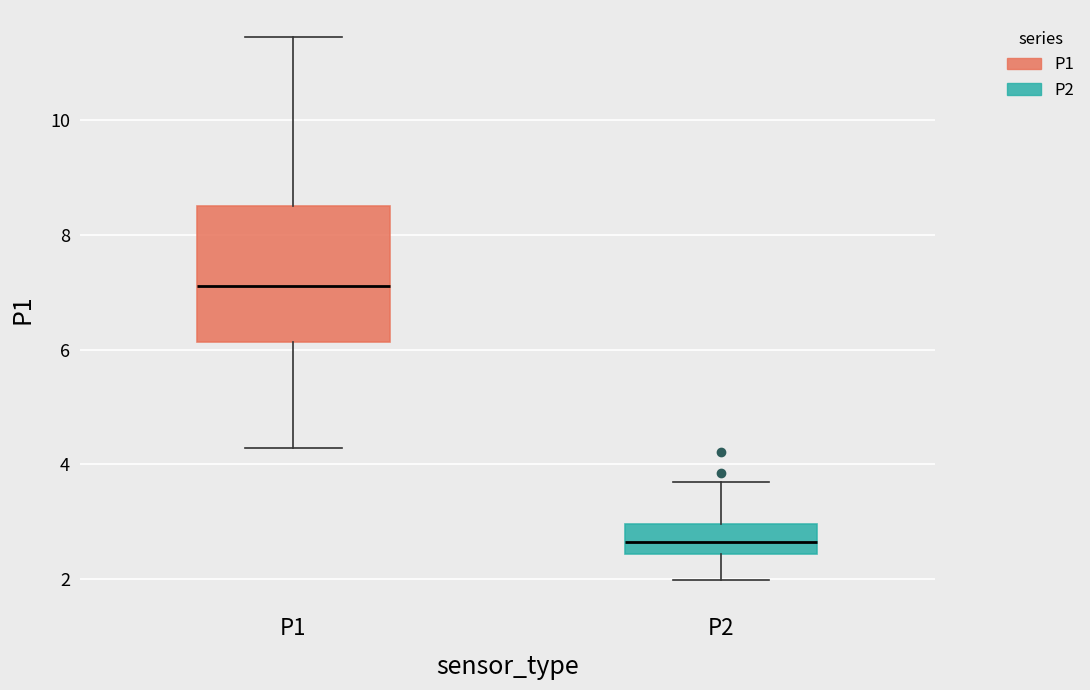

Reading left to right, read every box against the y-axis: the position of its median line, the range the box covers, and the ends of its whiskers. The values are not printed on the chart, so give them approximately, as read against the axis.

P1: median 7.2, box 6.2 to 8.6, whiskers 4.2 to 11.4
P2: median 2.6, box 2.4 to 3.0, whiskers 2.0 to 3.8